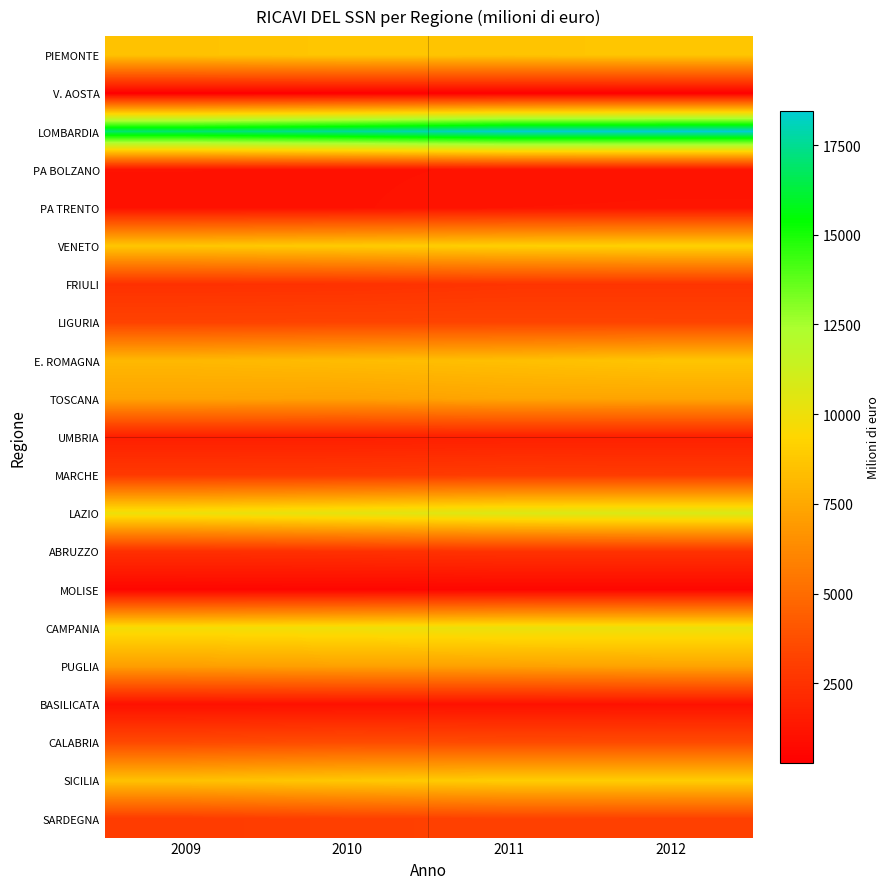

Which series has the largest total across all categories?

LOMBARDIA